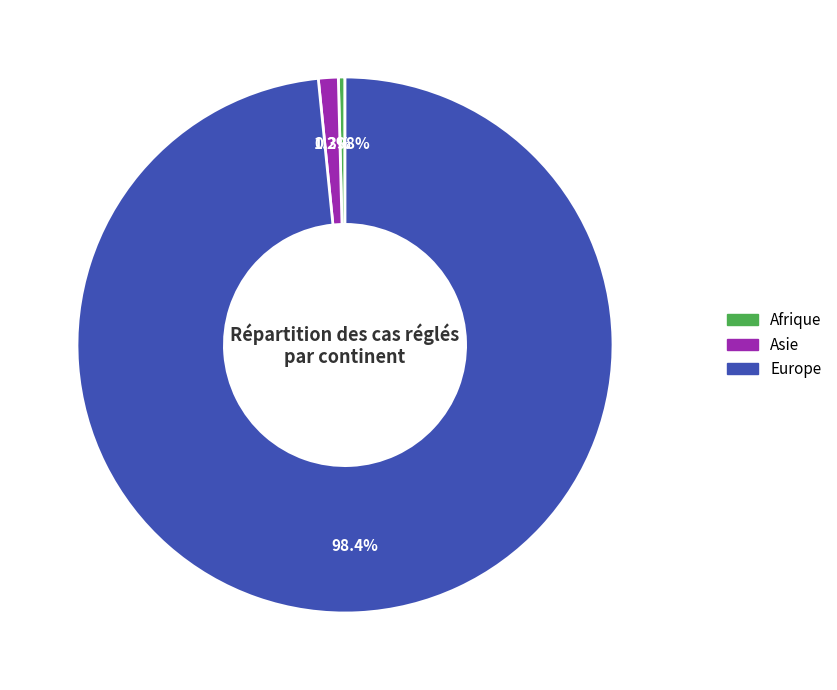

To the nearest percent, what percentage of the pie is Europe?

98%